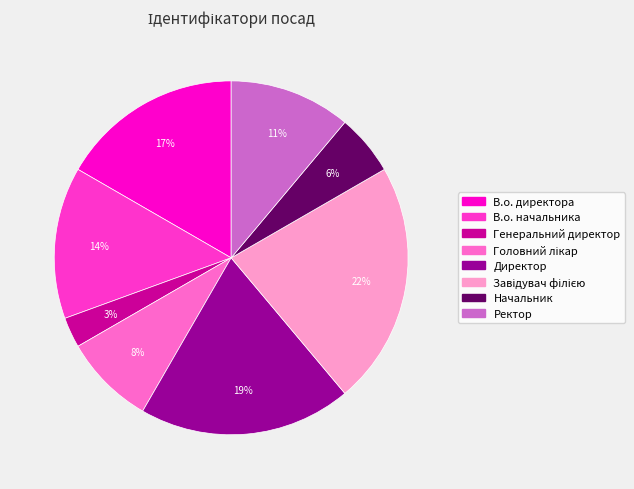

What percentage is the Директор slice, to the nearest percent?

19%